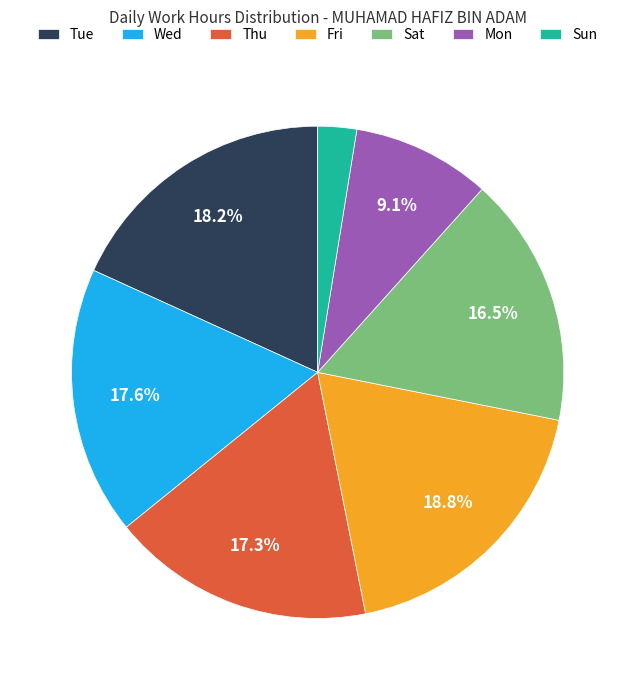

Is the sum of Fri and Wed greater than half?

No